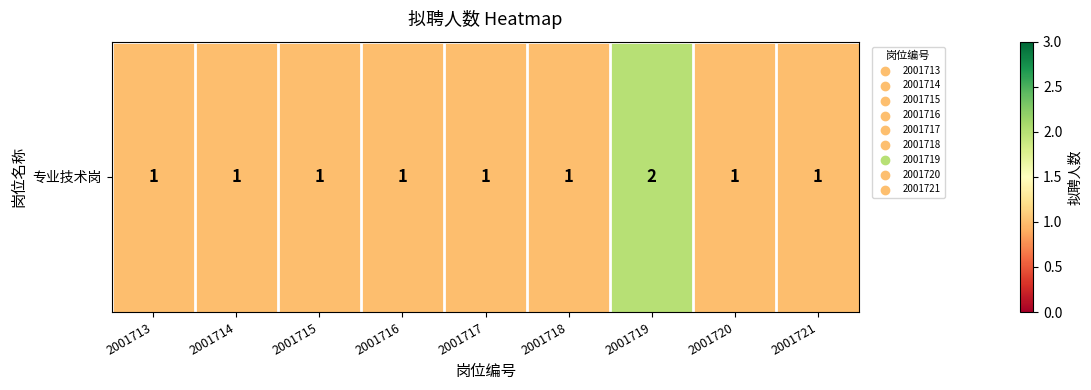

Between 2001715 and 2001720, which is larger?

2001715